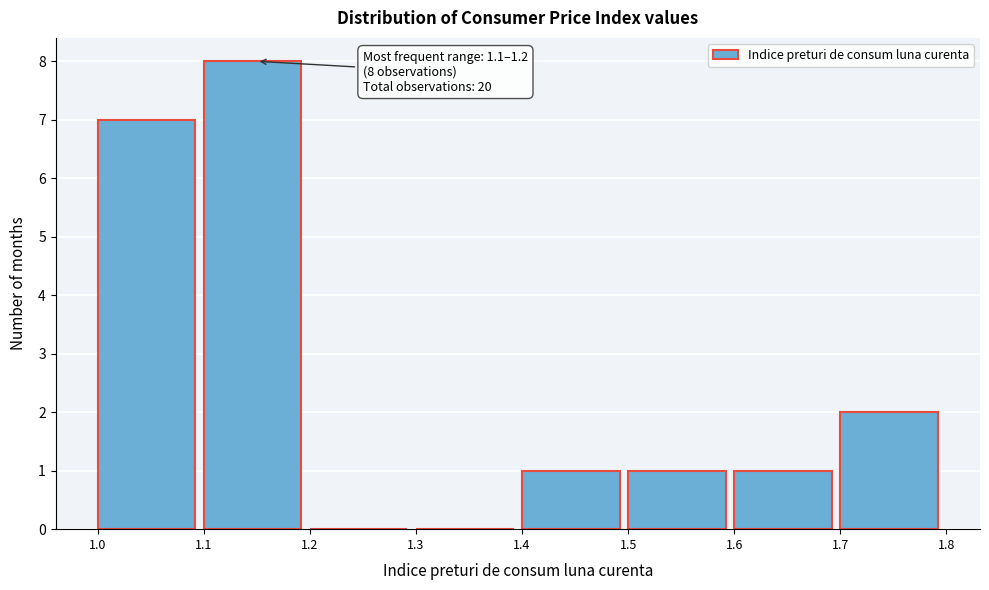

Which range on the x-axis has the tallest bar?

1.1 to 1.2